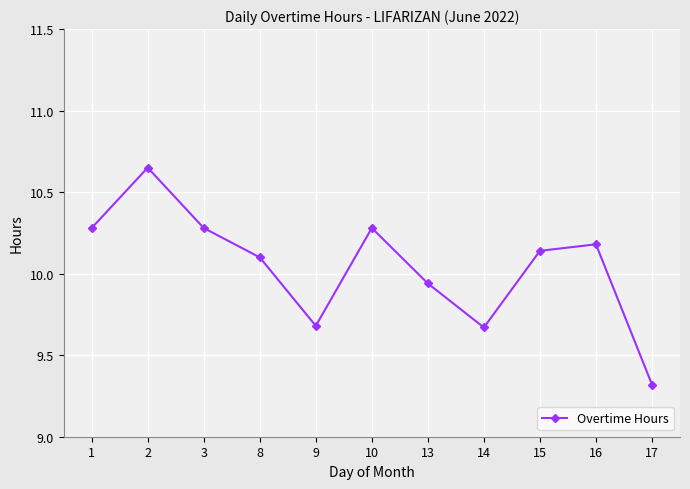

Which category has the lowest value across all series?

17